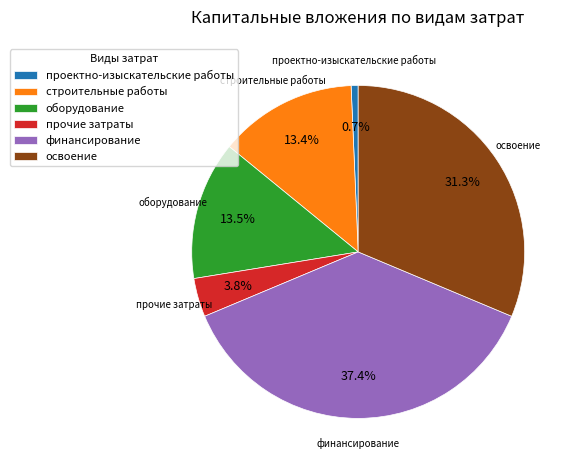

Which category has the smallest portion of the pie?

проектно-изыскательские работы